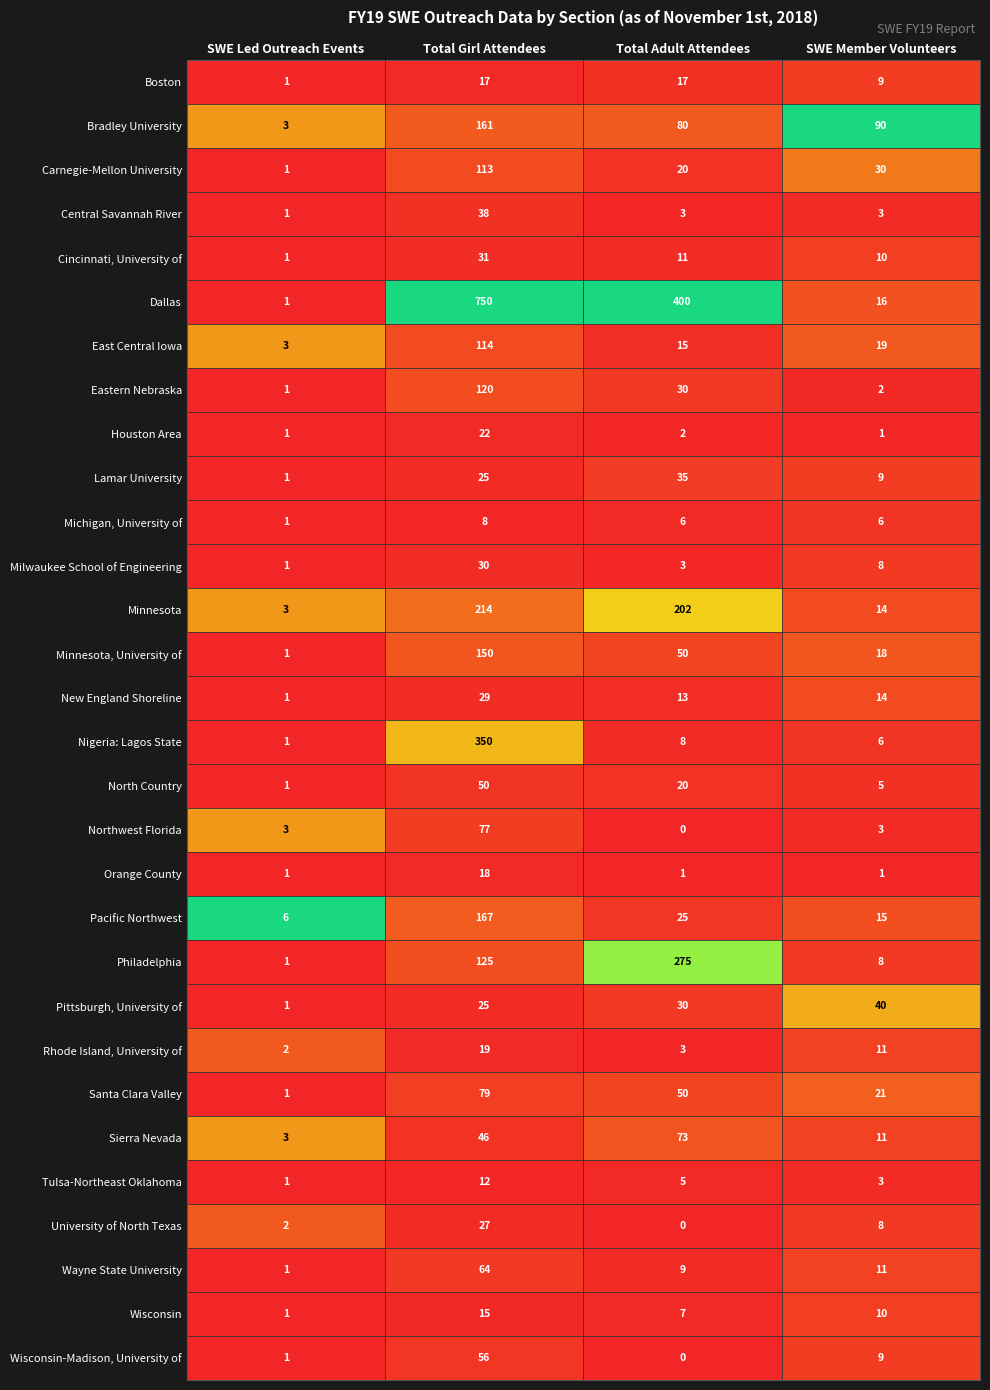

Which label corresponds to the smallest value in the chart?

Total Adult Attendees